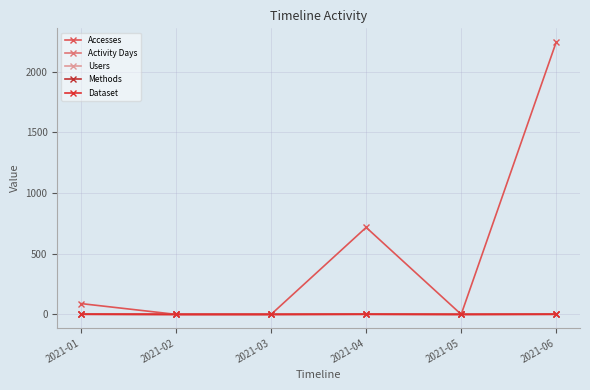

What is the value of the Accesses point at the 4th from the left?

717